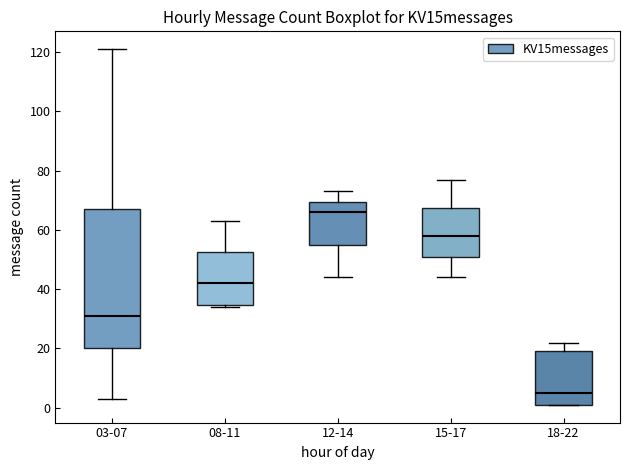

Reading left to right, read every box against the y-axis: the position of its median line, the range the box covers, and the ends of its whiskers. The values are not printed on the chart, so give them approximately, as read against the axis.

03-07: median 32, box 20 to 68, whiskers 4 to 122
08-11: median 42, box 34 to 52, whiskers 34 (just below the box's lower edge) to 64
12-14: median 66, box 56 to 70, whiskers 44 to 74
15-17: median 58, box 52 to 68, whiskers 44 to 78
18-22: median 6, box 2 to 20, whiskers 2 to 22